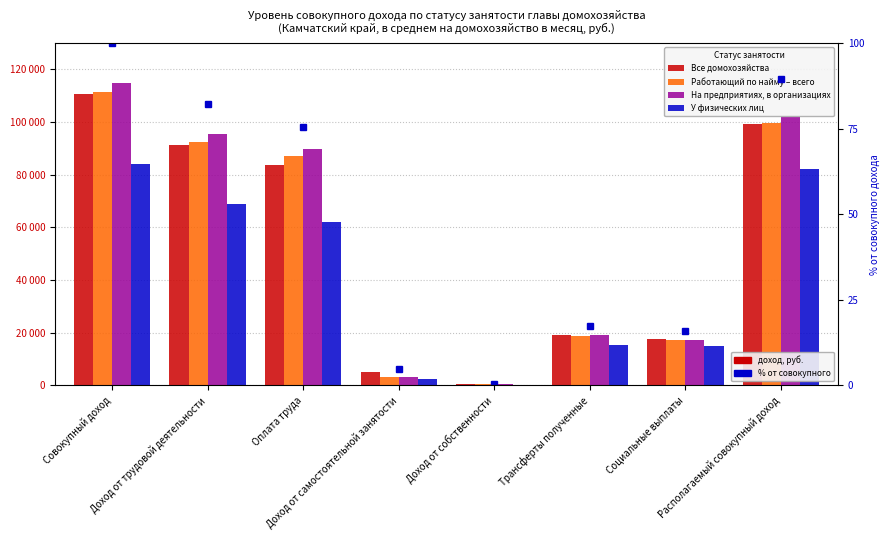

How many values in the Работающий по найму – всего series are below 86979?

4